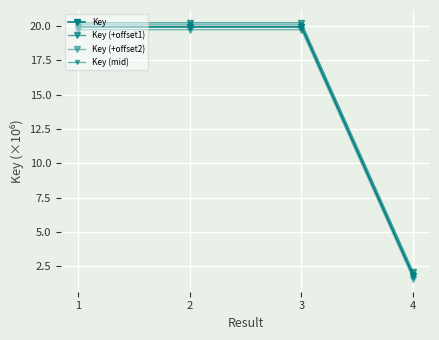

Is the value of Key (+offset2) at 2 greater than the value of Key at 1?

No